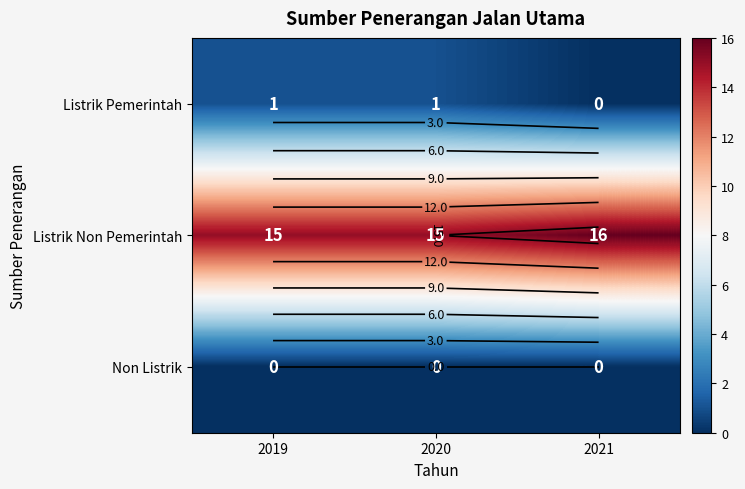

What is the difference between the highest and lowest values at 2019?

15